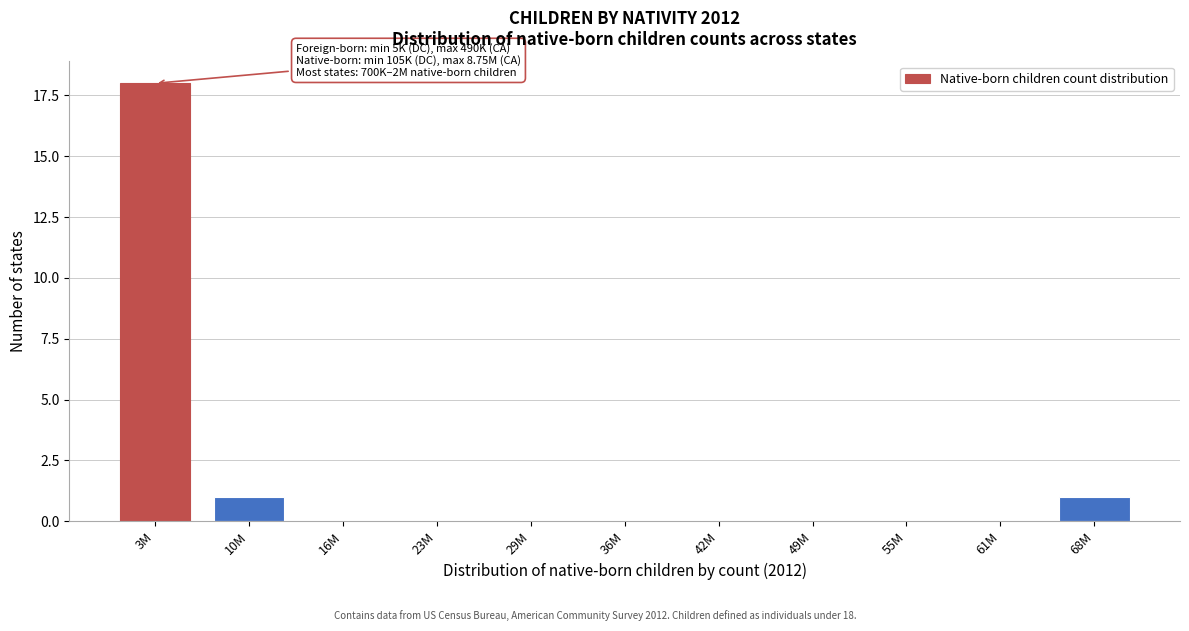

Reading left to right, what are all the values shown in this chart?

3M=18	10M=1	16M=0	23M=0	29M=0	36M=0	42M=0	49M=0	55M=0	61M=0	68M=1